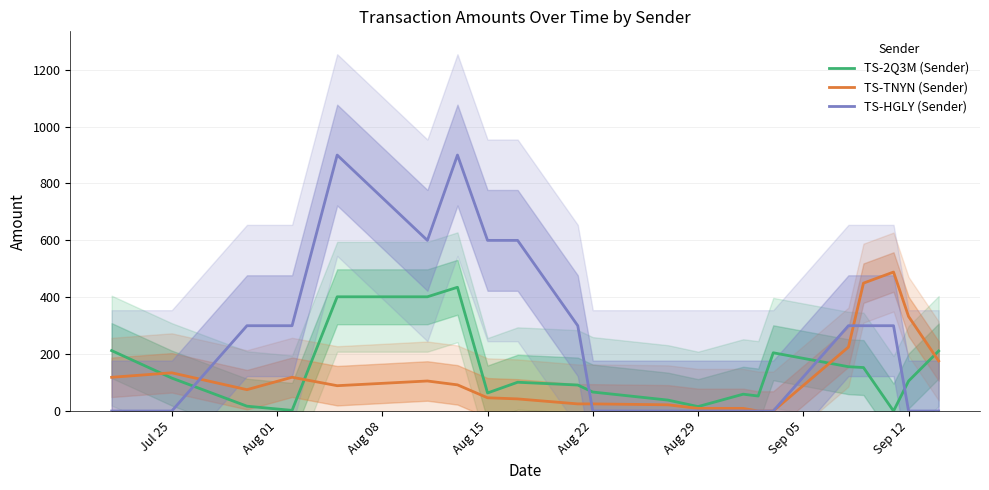

The TS-2Q3M (Sender) series shows 43.2 at Jul 25. True or false?

False